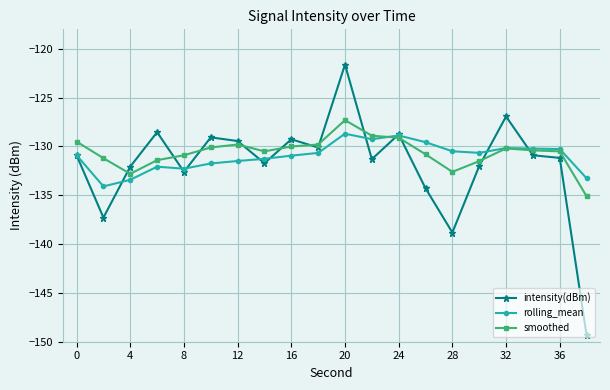

At how many categories does at least one series exceed -146?

20